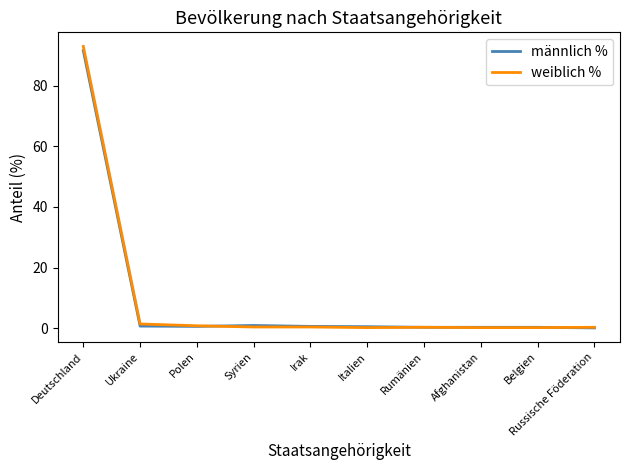

What are all the series names shown in the legend?

männlich %, weiblich %